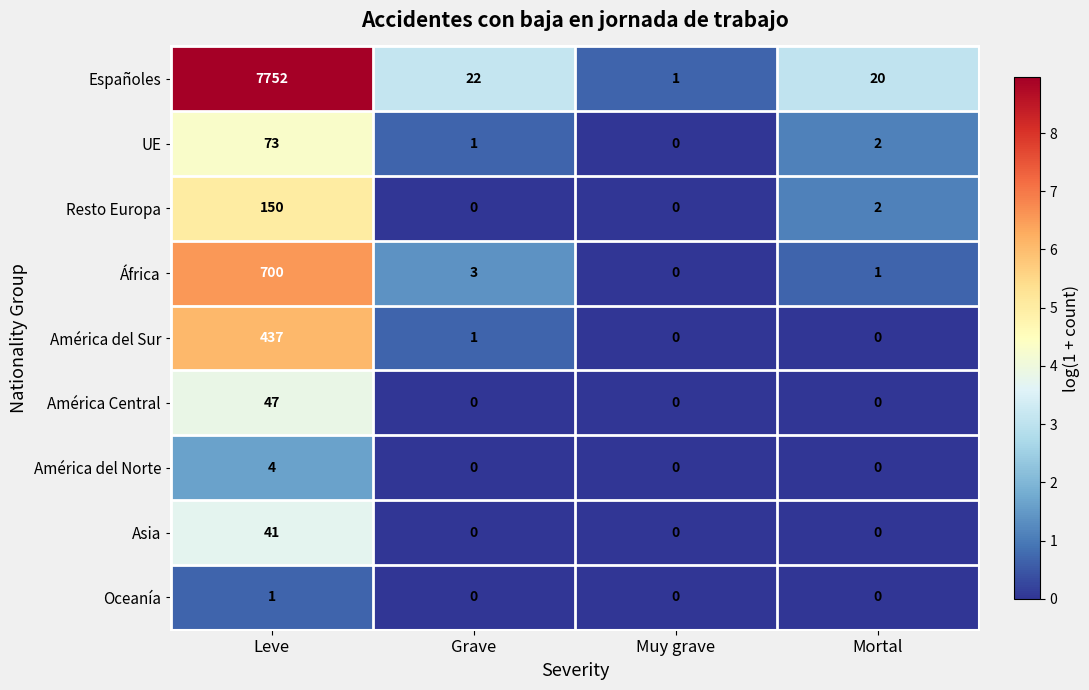

How many distinct data groups are displayed?

9